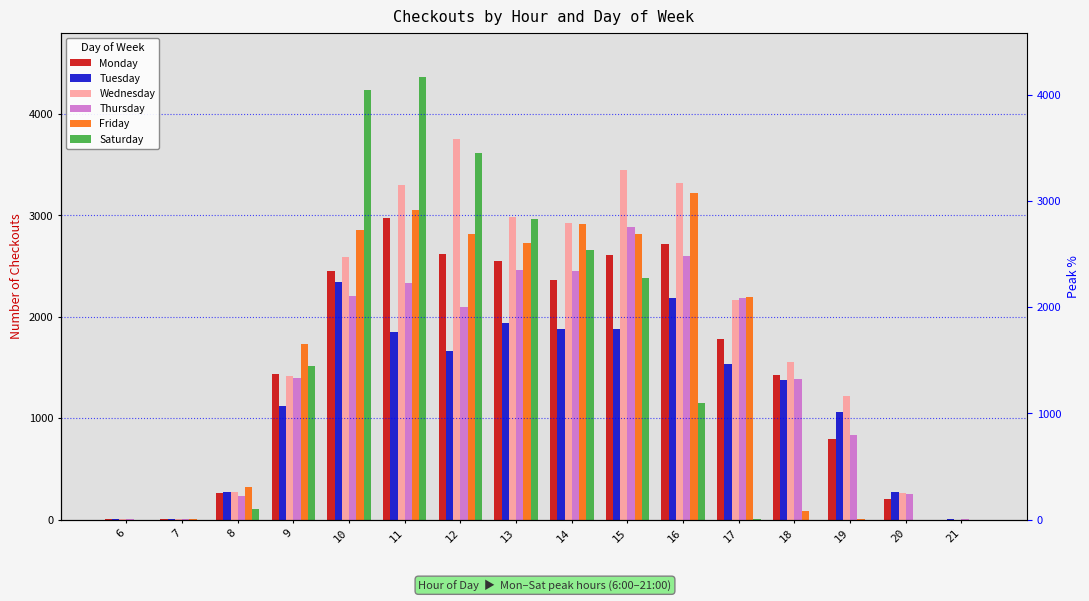

True or false: Tuesday has a value of 2591 at 15.

False